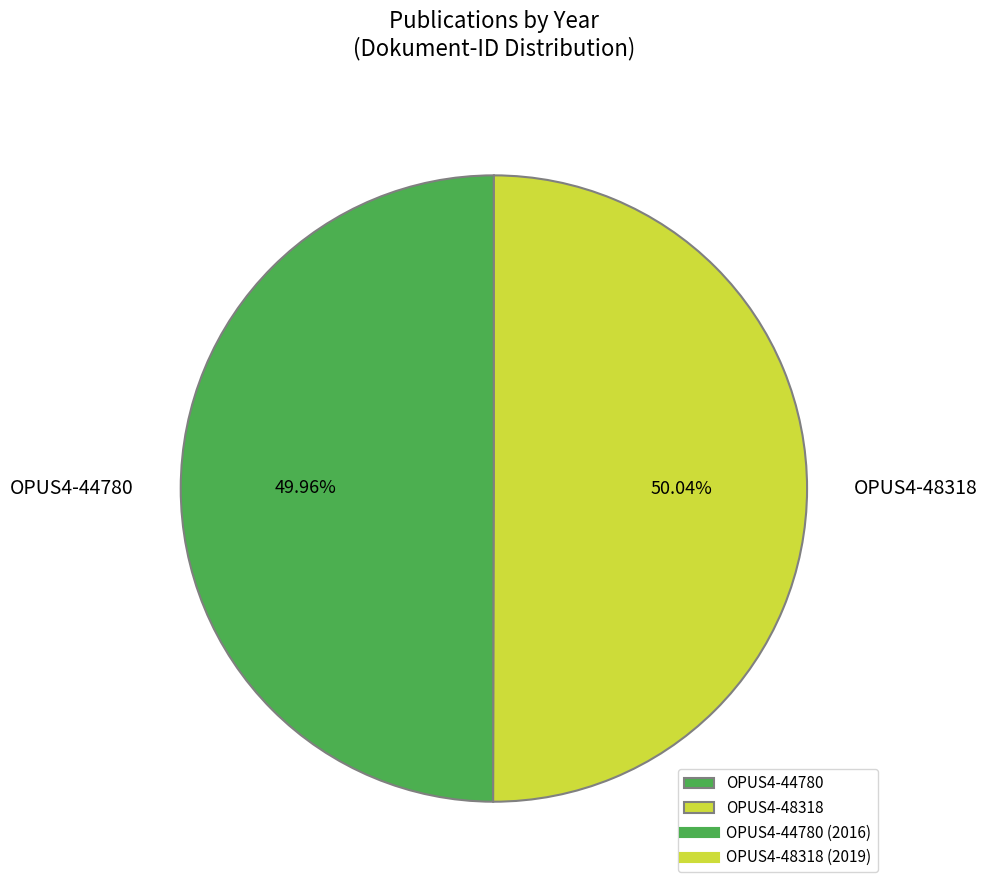

Is there any slice that represents more than half of the pie?

Yes